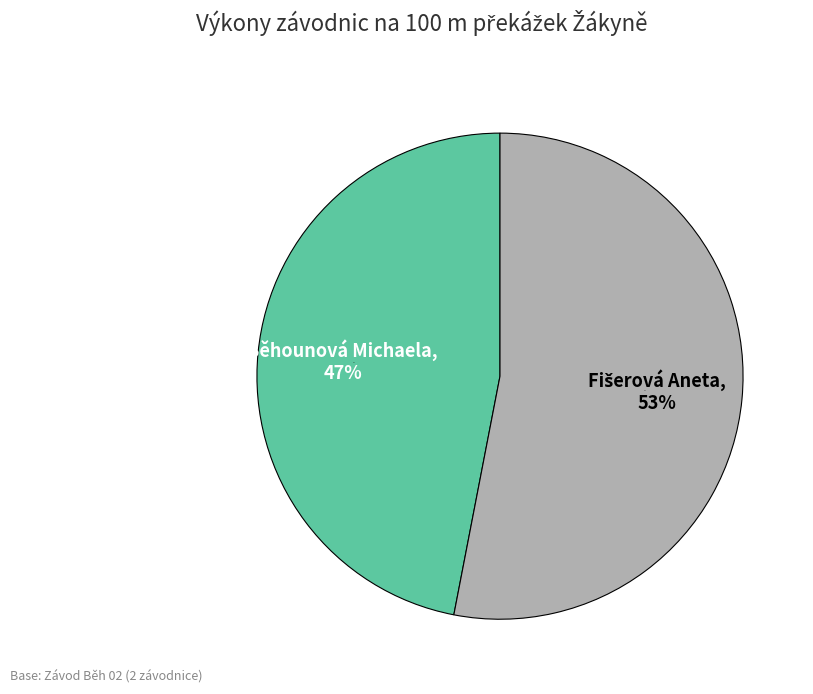

To the nearest percent, what portion does Běhounová Michaela represent?

47%